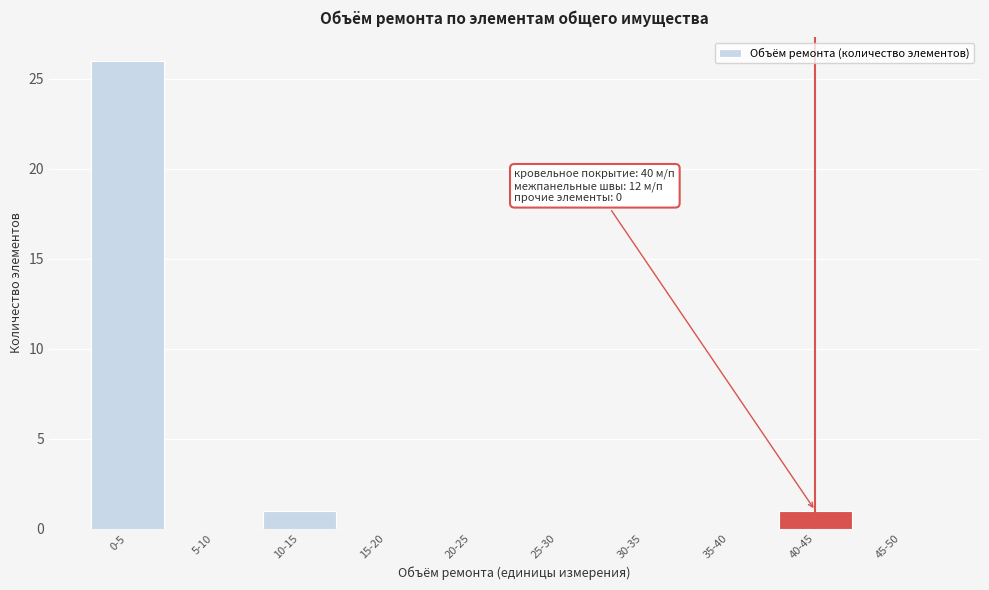

Reading right to left, transcribe all the data shown in this chart.

45-50=0	40-45=1	35-40=0	30-35=0	25-30=0	20-25=0	15-20=0	10-15=1	5-10=0	0-5=26